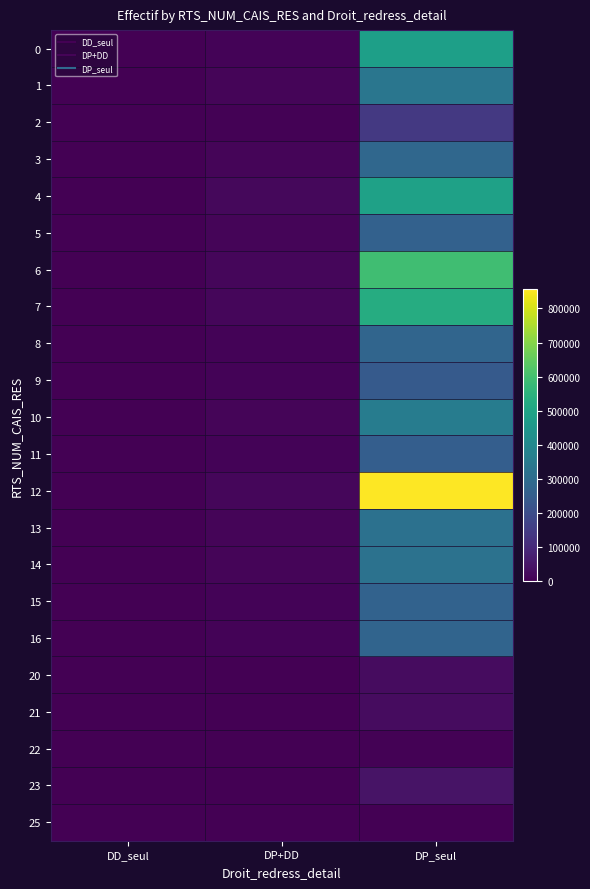

Reading left to right, list all the values displayed in this chart.

0: DD_seul=2000	DP+DD=7910	DP_seul=482346
1: DD_seul=1922	DP+DD=11361	DP_seul=334768
2: DD_seul=1040	DP+DD=5718	DP_seul=141756
3: DD_seul=1581	DP+DD=10746	DP_seul=286498
4: DD_seul=2349	DP+DD=19738	DP_seul=490989
5: DD_seul=2105	DP+DD=10544	DP_seul=266617
6: DD_seul=1923	DP+DD=16323	DP_seul=592248
7: DD_seul=1615	DP+DD=14158	DP_seul=528589
8: DD_seul=1542	DP+DD=9163	DP_seul=277458
9: DD_seul=1156	DP+DD=8935	DP_seul=241657
10: DD_seul=2974	DP+DD=13107	DP_seul=360420
11: DD_seul=1436	DP+DD=9548	DP_seul=256420
12: DD_seul=1641	DP+DD=14459	DP_seul=855642
13: DD_seul=2319	DP+DD=10515	DP_seul=320110
14: DD_seul=1773	DP+DD=10897	DP_seul=324068
15: DD_seul=723	DP+DD=6943	DP_seul=268618
16: DD_seul=1845	DP+DD=9996	DP_seul=277298
20: DD_seul=147	DP+DD=899	DP_seul=29193
21: DD_seul=134	DP+DD=1040	DP_seul=27831
22: DD_seul=4	DP+DD=55	DP_seul=6515
23: DD_seul=248	DP+DD=1514	DP_seul=45192
25: DD_seul=0	DP+DD=1	DP_seul=200